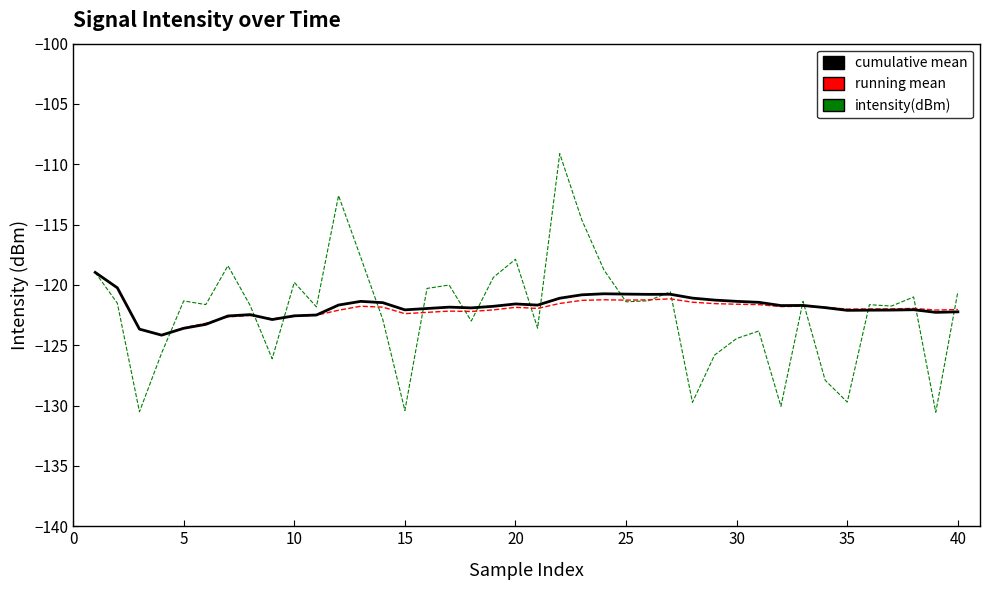

What is the minimum value shown in the chart?

-130.6